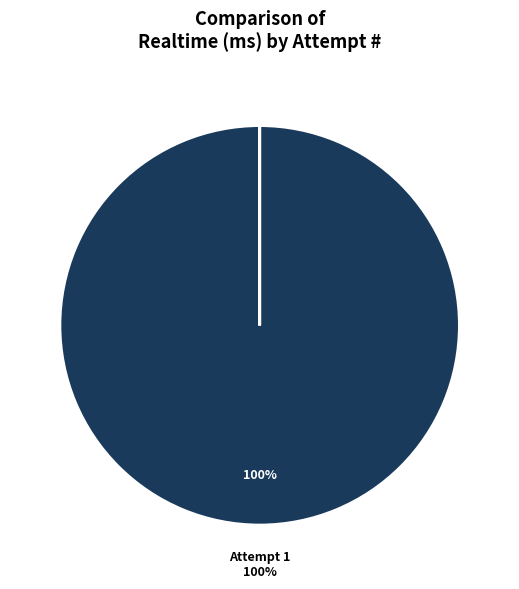

How many segments does this pie chart have?

7